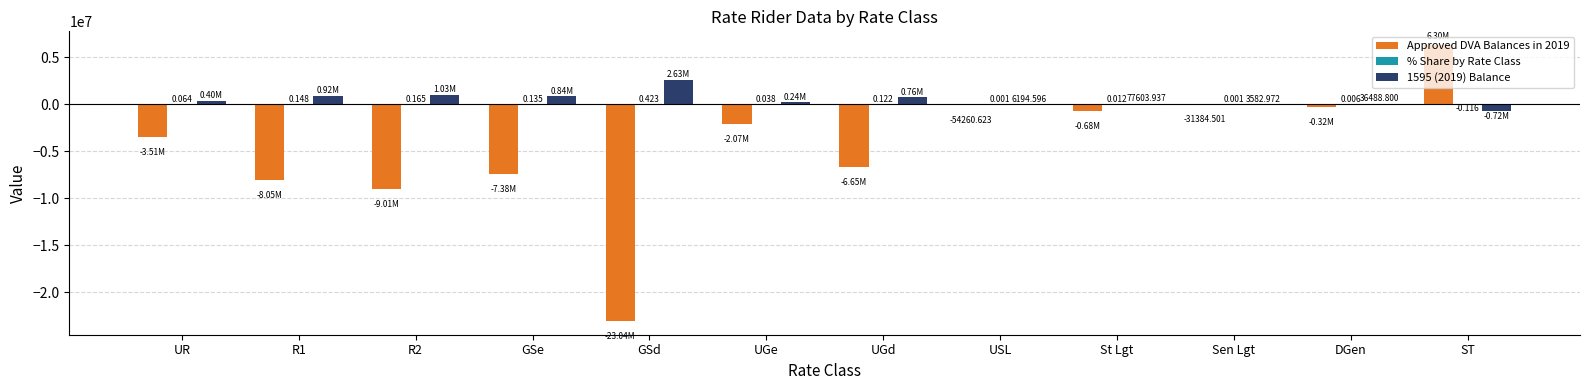

Is the value of 1595 (2019) Balance at DGen greater than the value of Approved DVA Balances in 2019 at St Lgt?

Yes